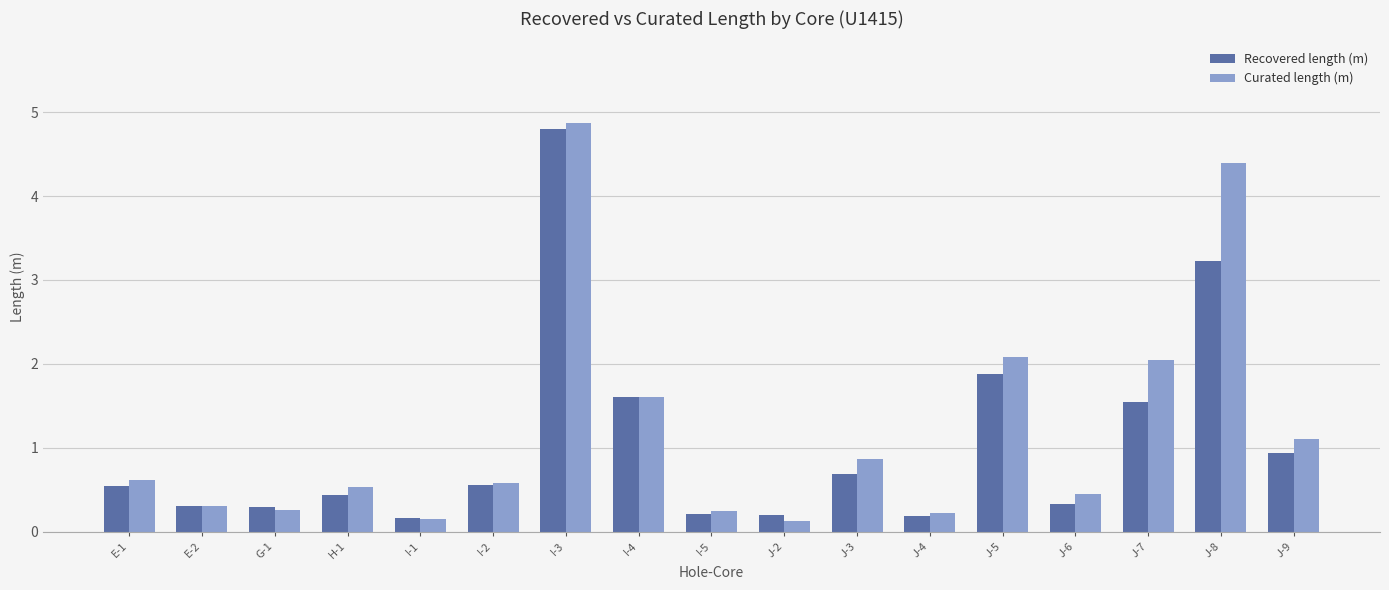

How many groups of bars are there?

17